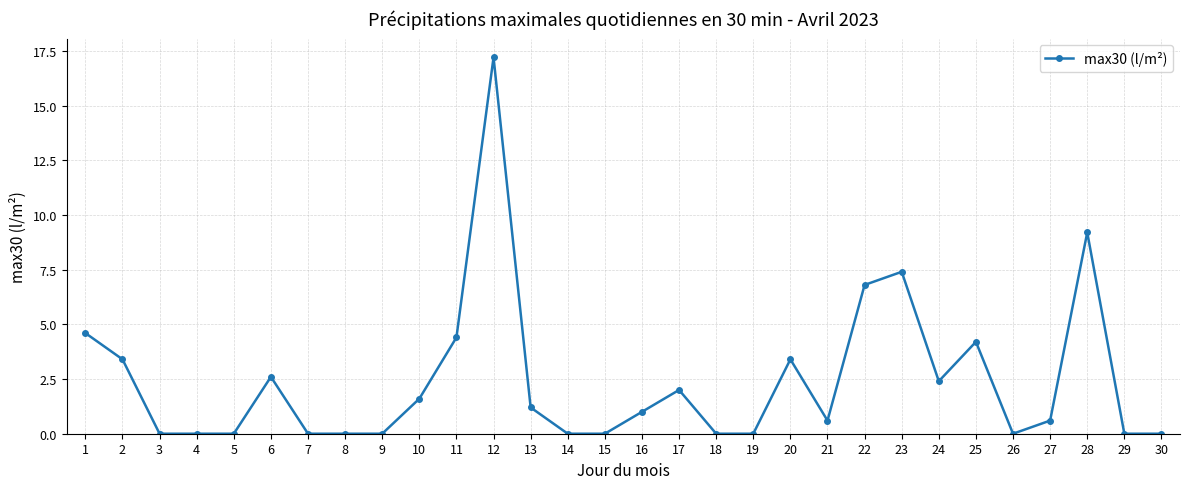

Where does the data first go above 1?

1